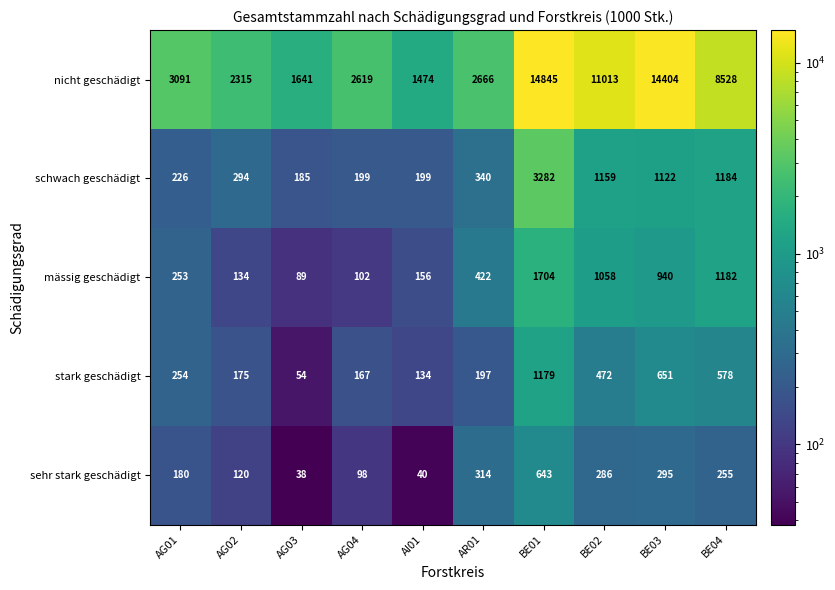

What is the difference between the highest and lowest values at BE03?

14109